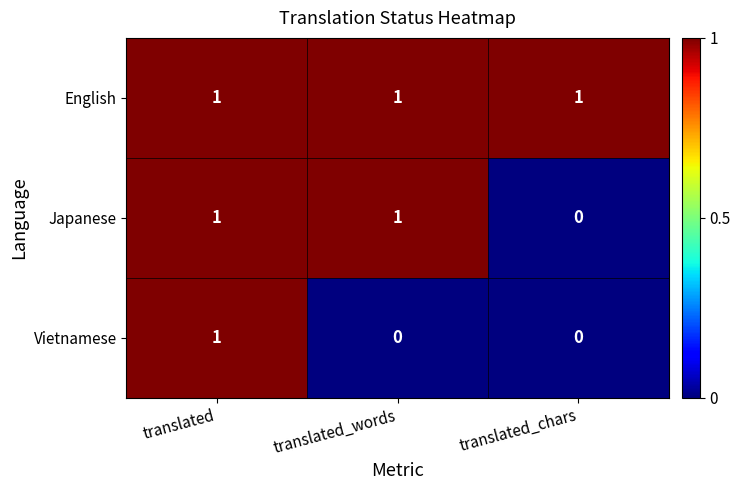

True or false: Vietnamese has a value of 0 at translated_words.

True